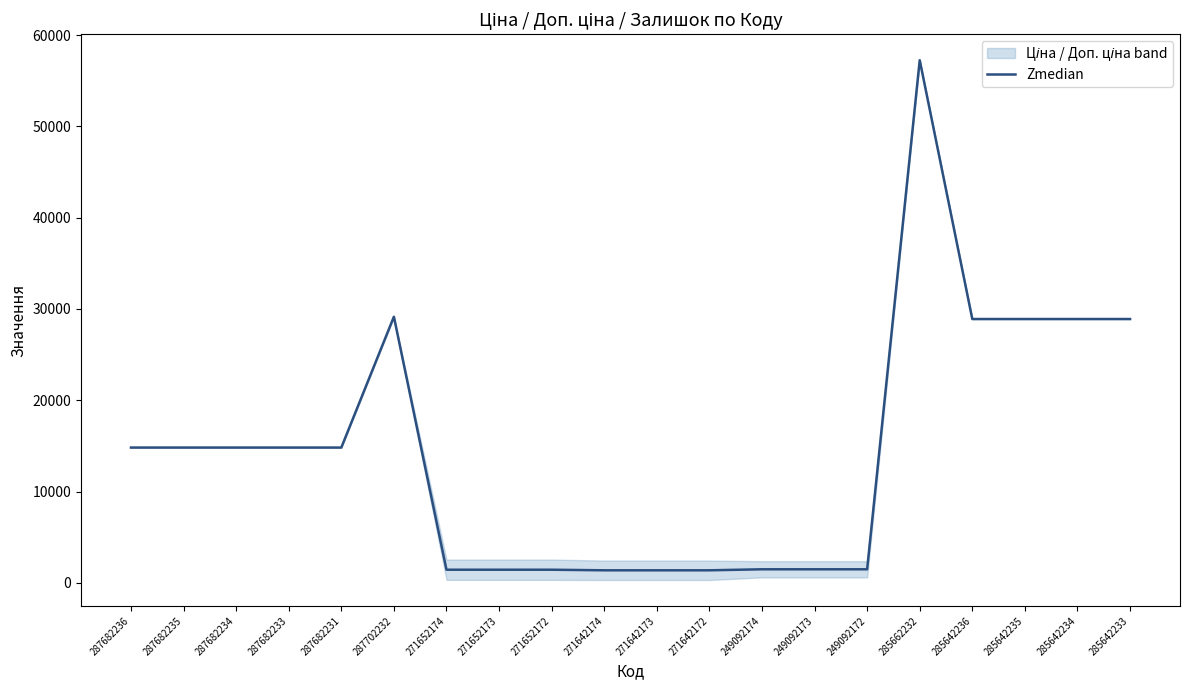

True or false: there are more than 2 points higher than both neighbors.

False